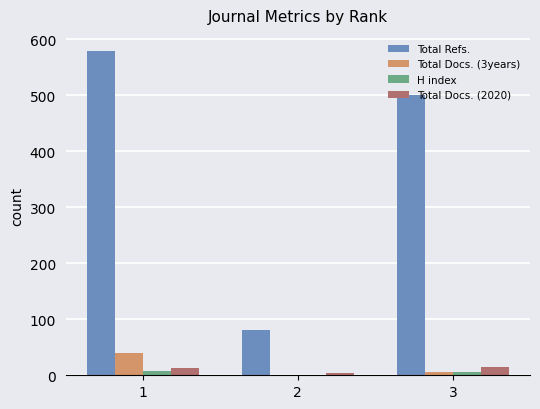

Is the value of Total Docs. (2020) at 1 greater than the value of Total Refs. at 3?

No